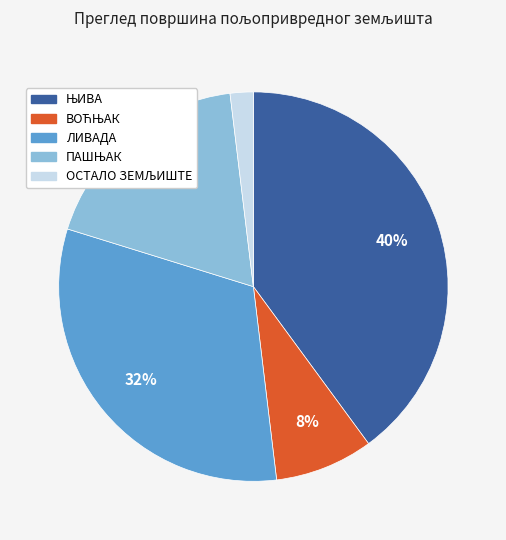

To the nearest percent, what is the difference between the largest and smallest slice percentages?

38%